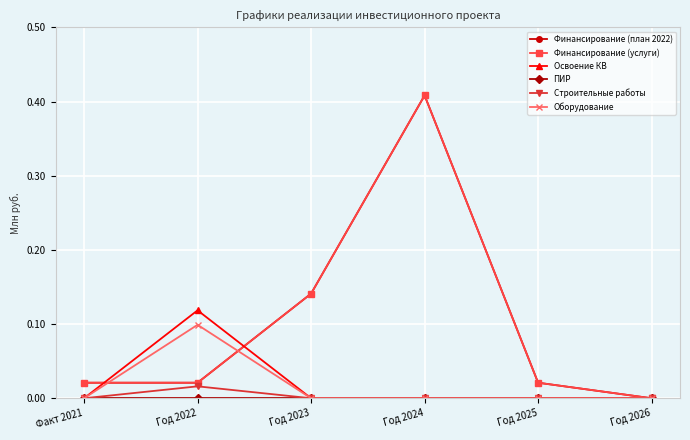

What is the label of the 4th point from the left?

Год 2024